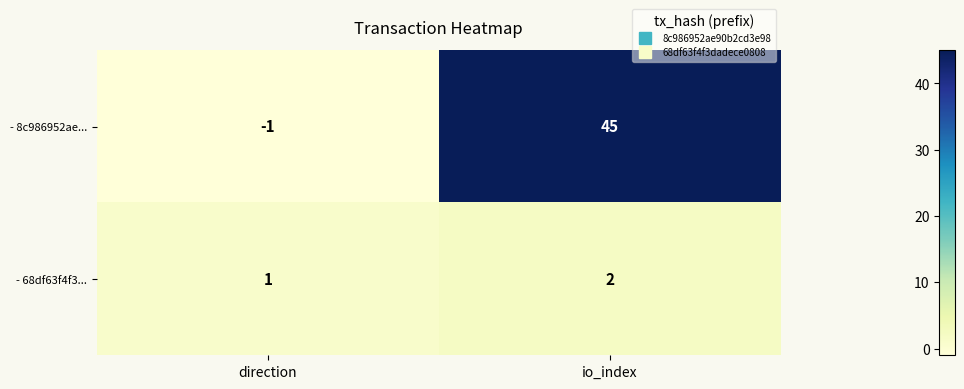

Reading left to right, what are all the values shown in this chart?

- 8c986952ae...: -1	45
- 68df63f4f3...: 1	2